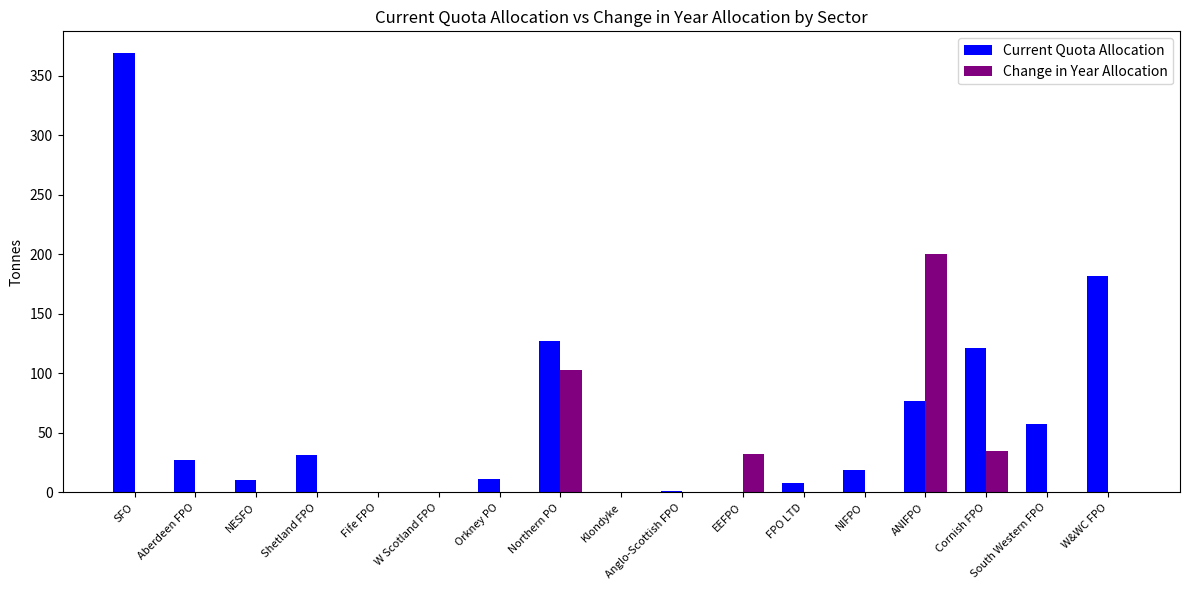

What is the greatest value displayed?

368.8